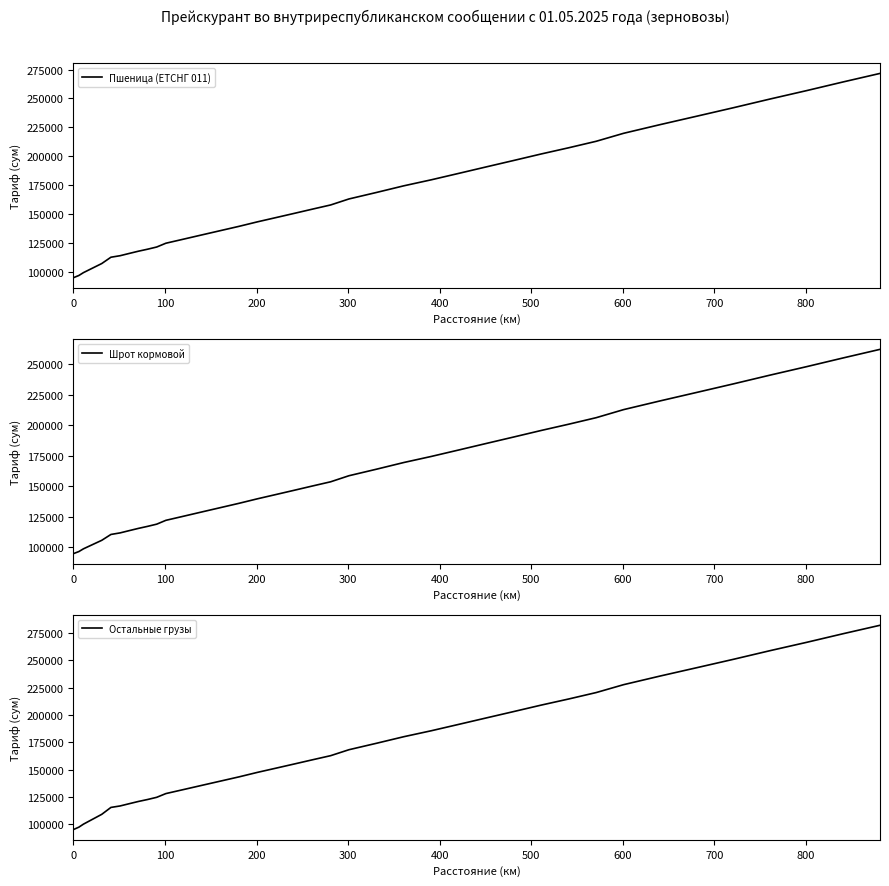

Which series has the largest total across all categories?

Остальные грузы